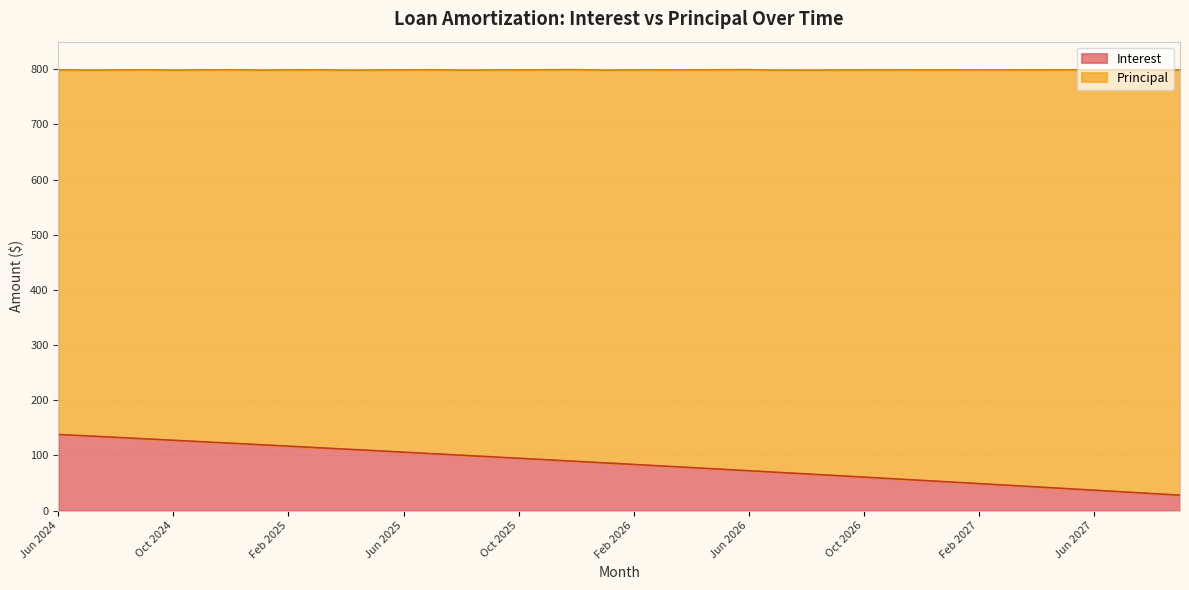

List the labels in order of value, largest first.

Jun 2024, Jul 2024, Aug 2024, Sep 2024, Oct 2024, Nov 2024, Dec 2024, Jan 2025, Feb 2025, Mar 2025, Apr 2025, May 2025, Jun 2025, Jul 2025, Aug 2025, Sep 2025, Oct 2025, Nov 2025, Dec 2025, Jan 2026, Feb 2026, Mar 2026, Apr 2026, May 2026, Jun 2026, Jul 2026, Aug 2026, Sep 2026, Oct 2026, Nov 2026, Dec 2026, Jan 2027, Feb 2027, Mar 2027, Apr 2027, May 2027, Jun 2027, Jul 2027, Aug 2027, Sep 2027